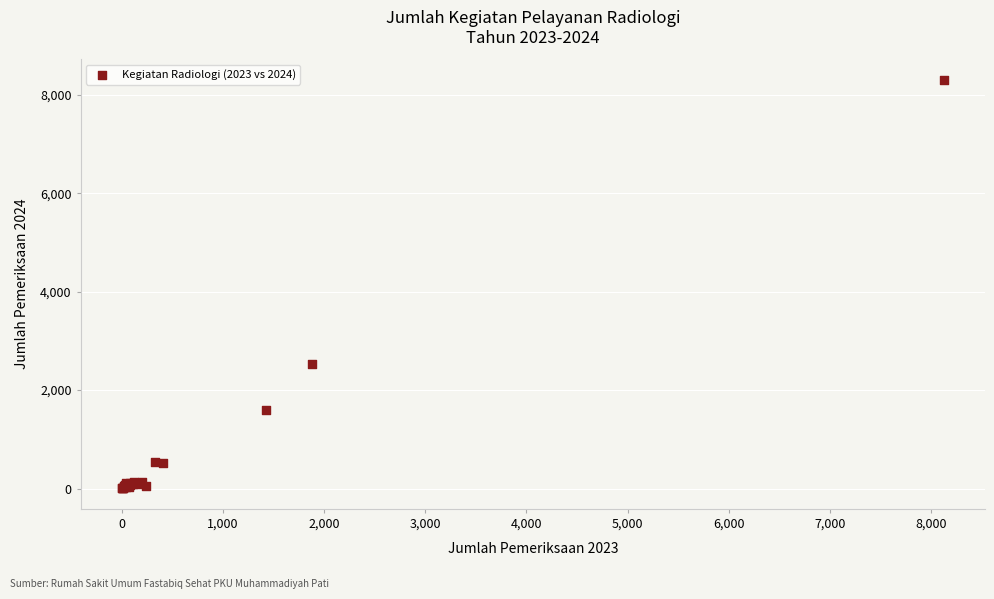

What Y value in the scatter plot is closest to 4155?

2526